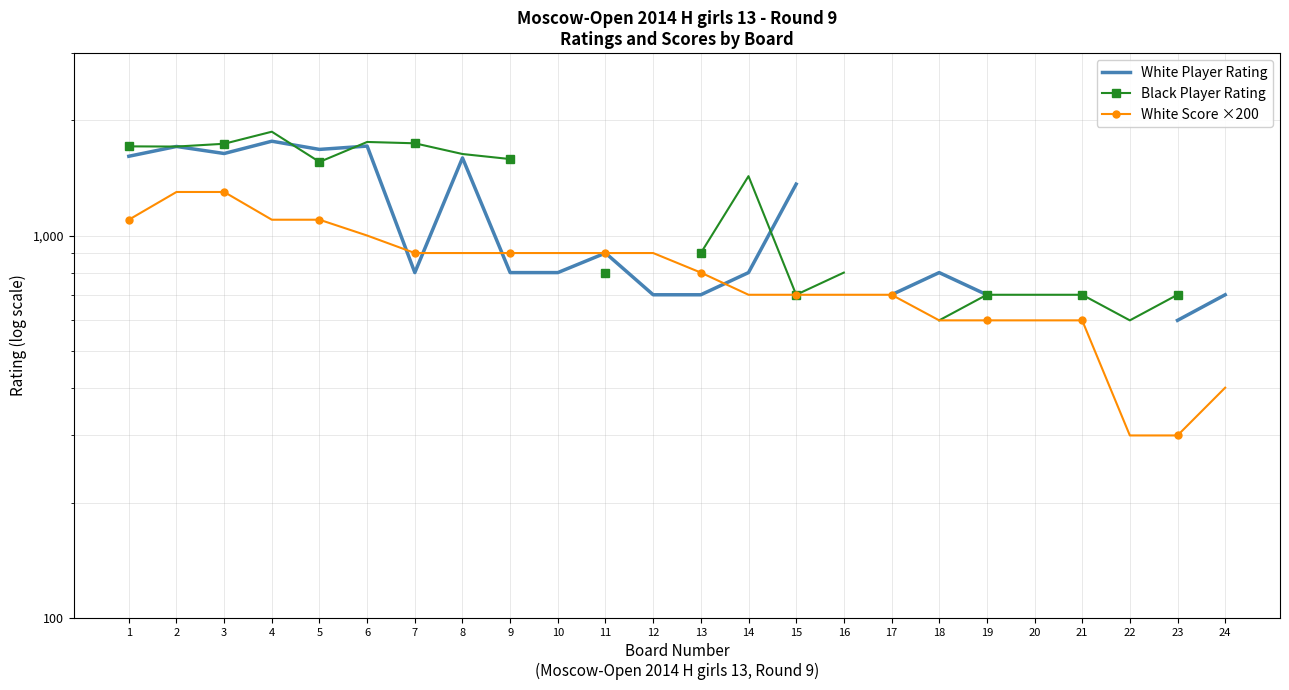

How many interior local valleys does the White Player Rating series have?

3